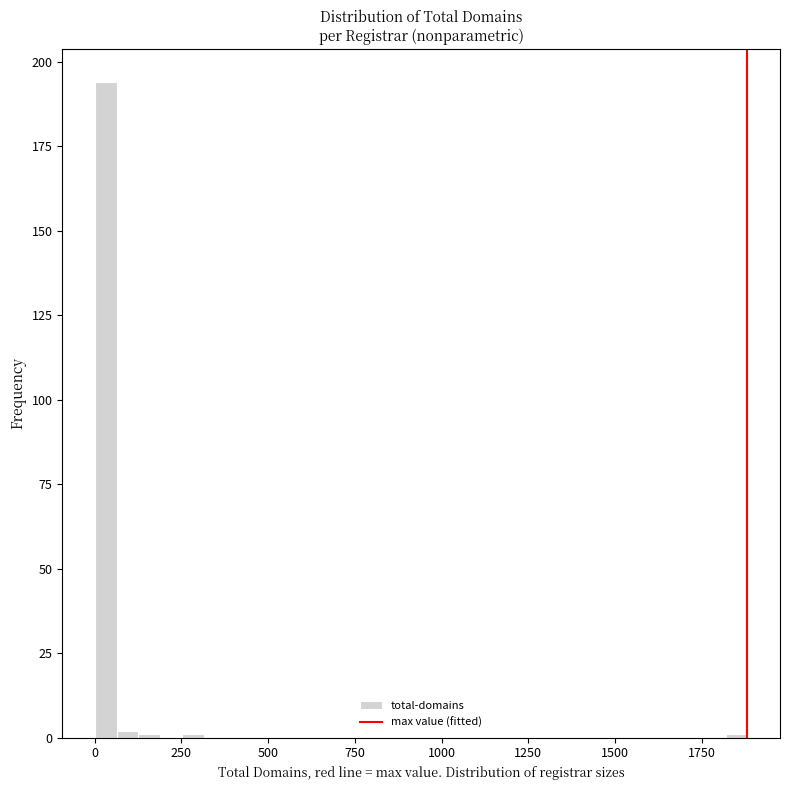

Read against the x-axis, roughly where is the centre of the tallest bar?

50